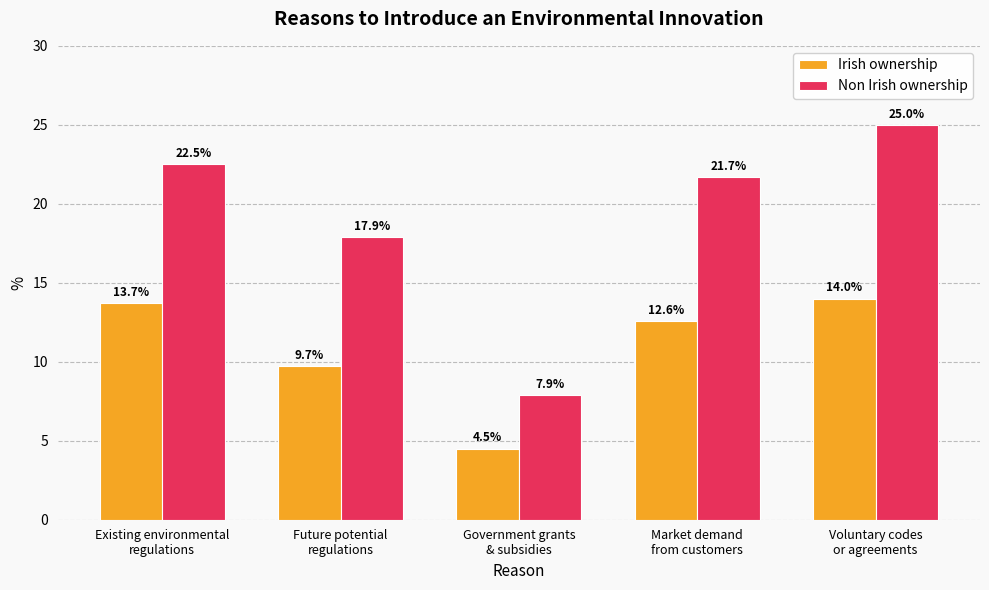

Where does the Irish ownership series first go above 12?

Existing environmental
regulations